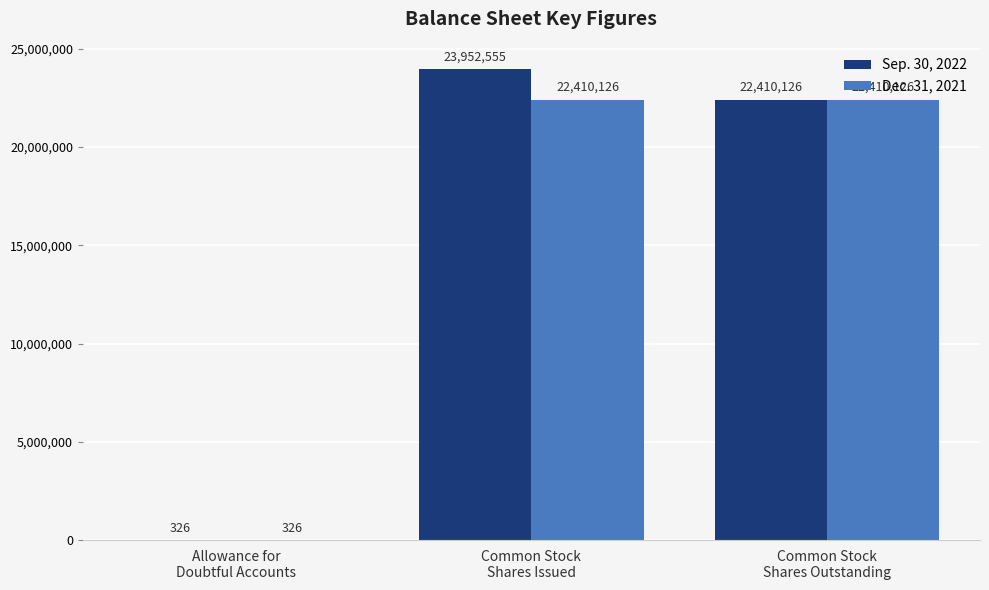

What are all the series names shown in the legend?

Sep. 30, 2022, Dec. 31, 2021